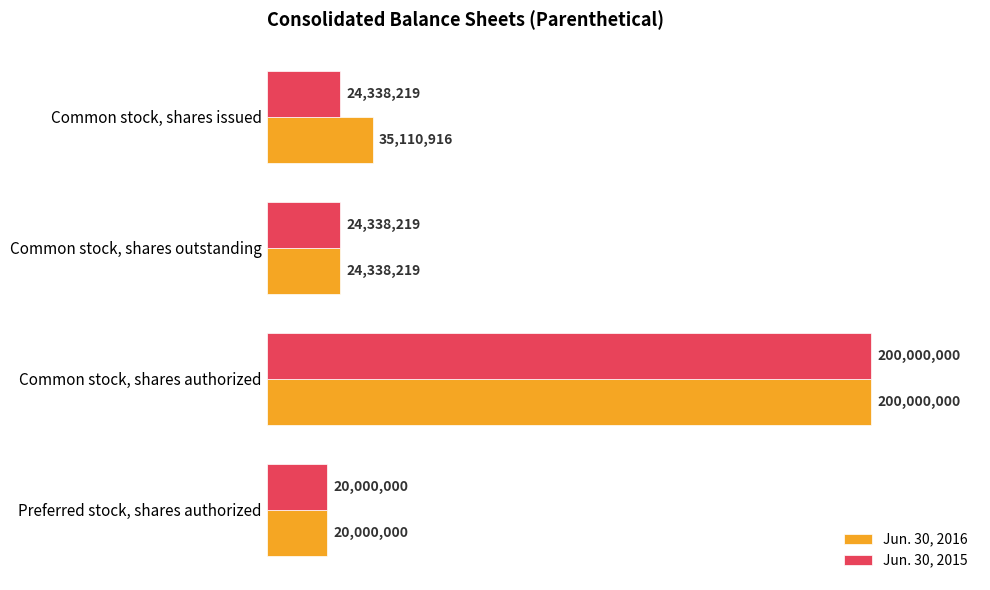

At which label does Jun. 30, 2015 reach its peak?

Common stock, shares authorized